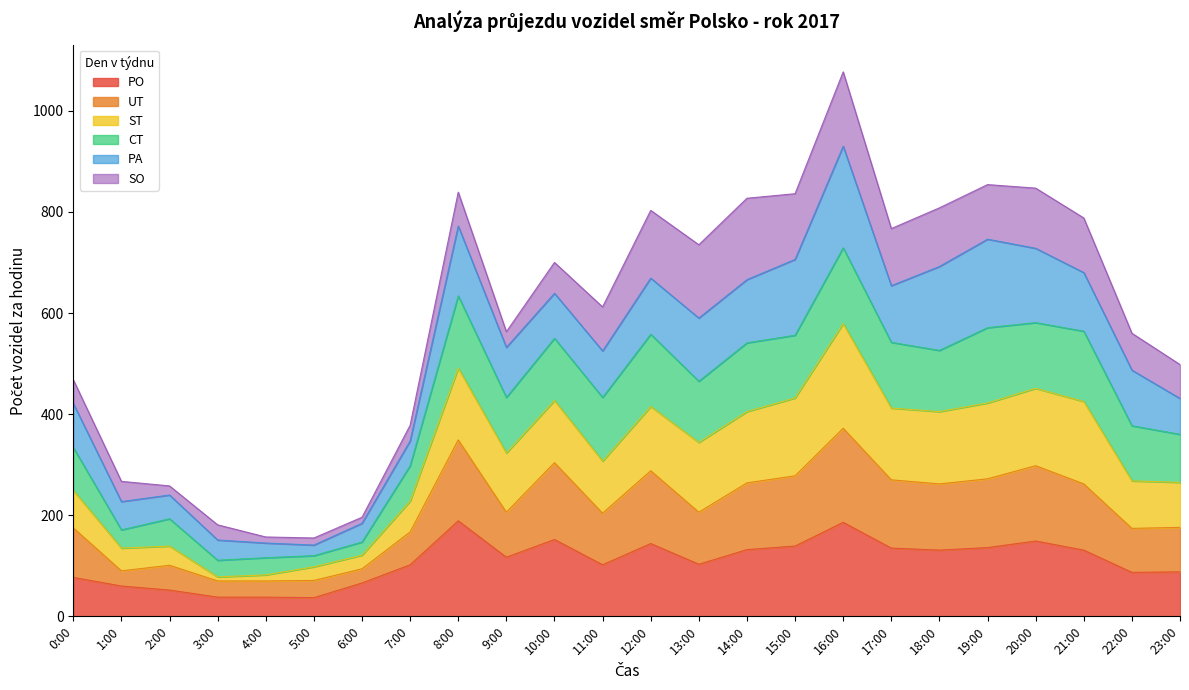

How many categories are shown in the chart?

24